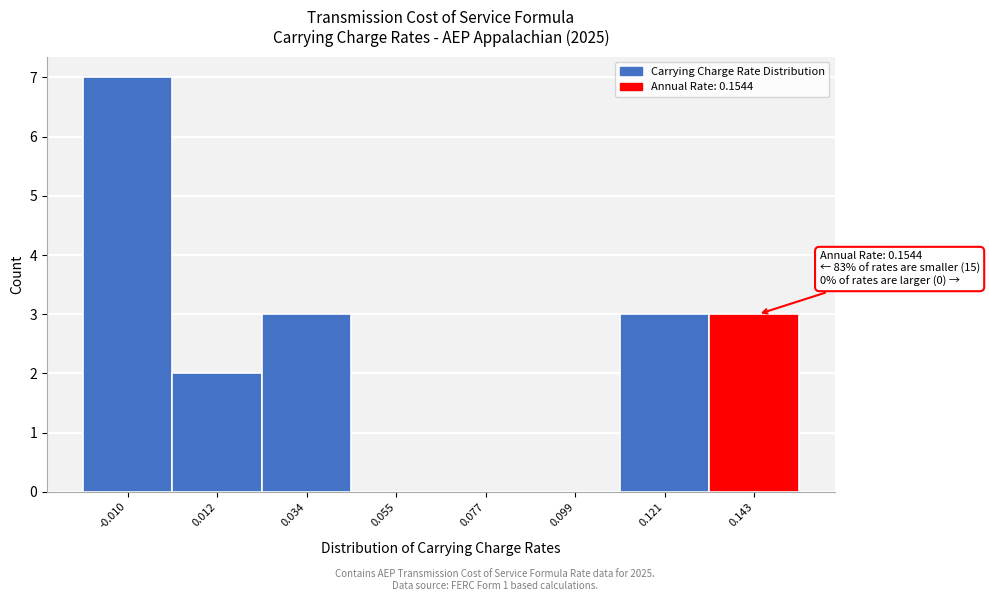

Reading left to right, extract all data points from this chart.

-0.010=7	0.012=2	0.034=3	0.055=0	0.077=0	0.099=0	0.121=3	0.143=3